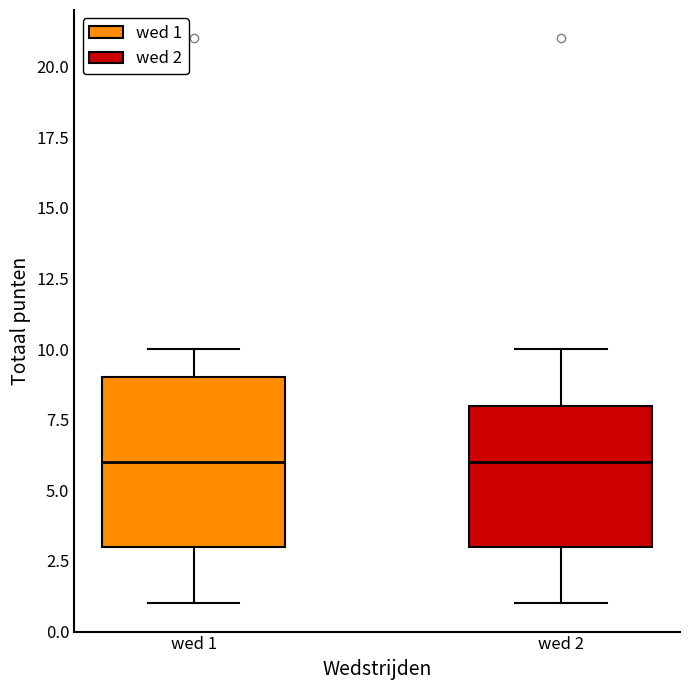

Reading left to right, read every box against the y-axis: the position of its median line, the range the box covers, and the ends of its whiskers. The values are not printed on the chart, so give them approximately, as read against the axis.

wed 1: median 6, box 3 to 9, whiskers 1 to 10
wed 2: median 6, box 3 to 8, whiskers 1 to 10